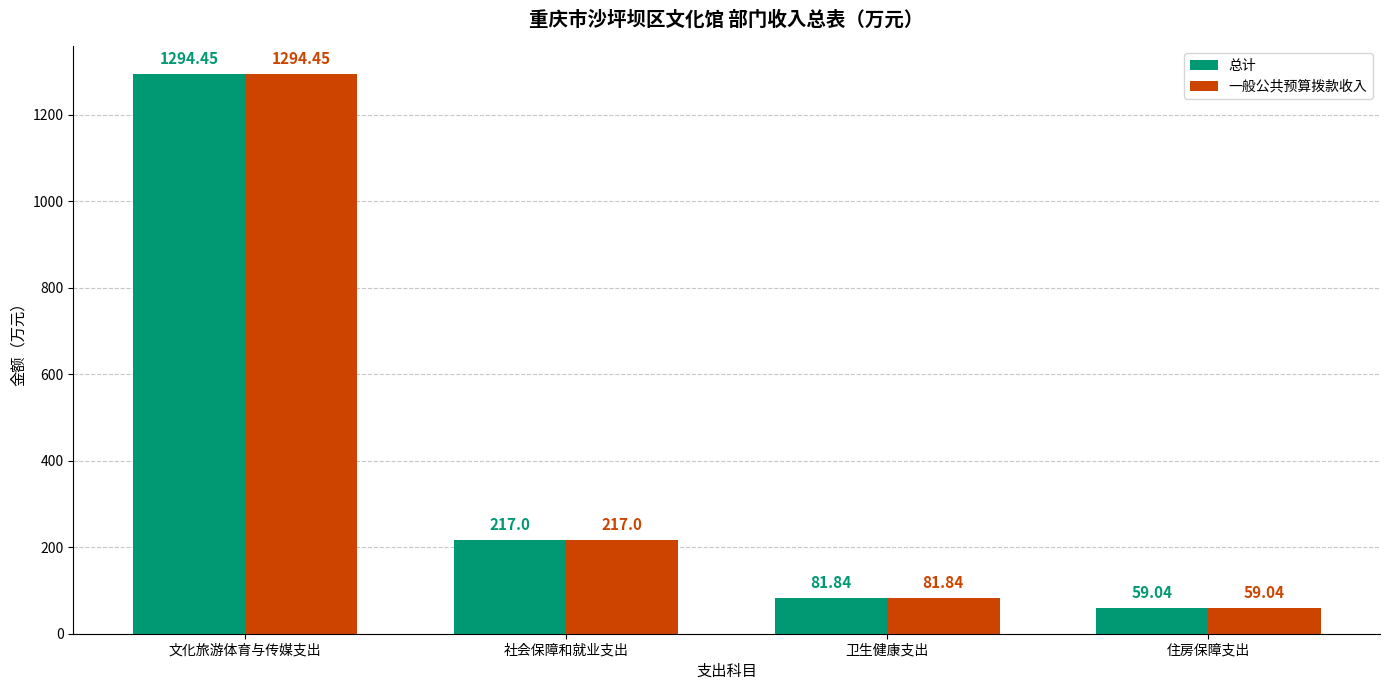

Reading left to right, list all the values displayed in this chart.

总计: 1294.5	217.0	81.8	59.0
一般公共预算拨款收入: 1294.5	217.0	81.8	59.0